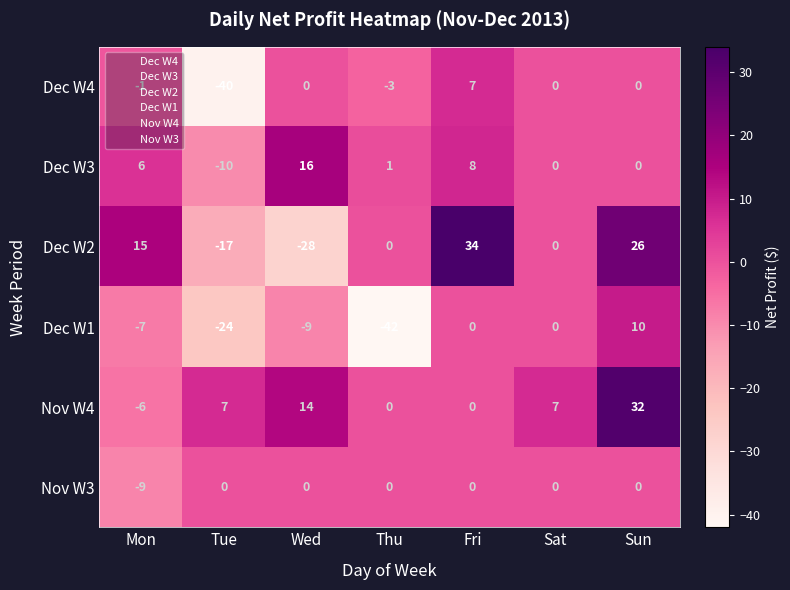

What is the minimum value shown in the chart?

-42